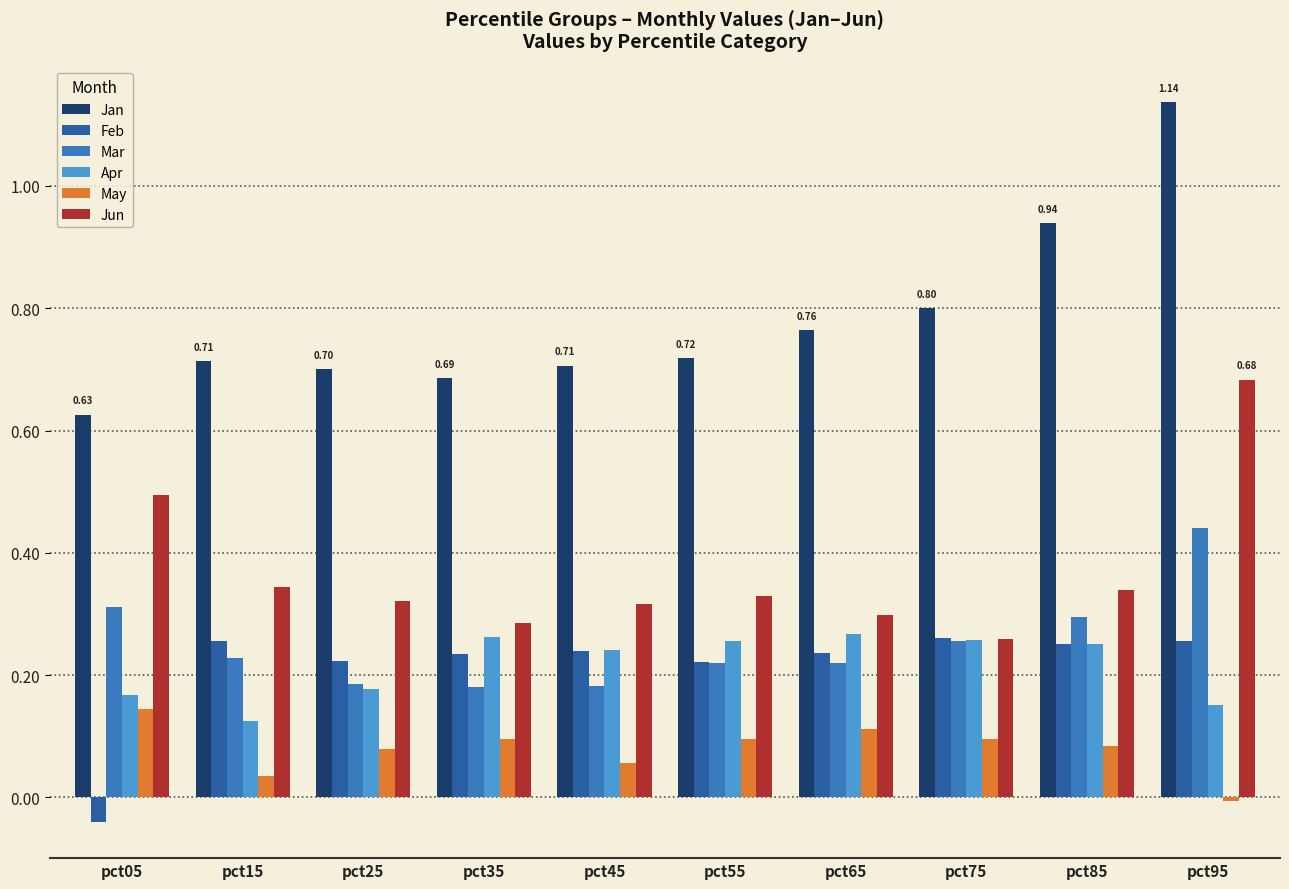

Is the value of Feb at pct85 greater than the value of Mar at pct25?

Yes